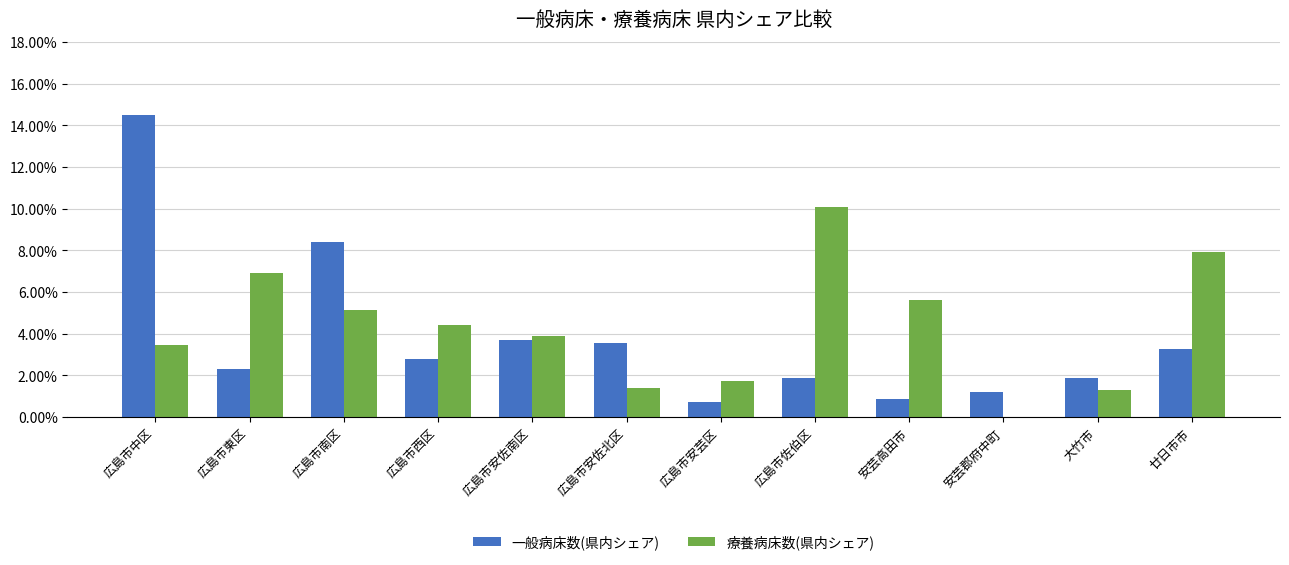

The value of 一般病床数(県内シェア) at 広島市中区 is 0.1. True or false?

True